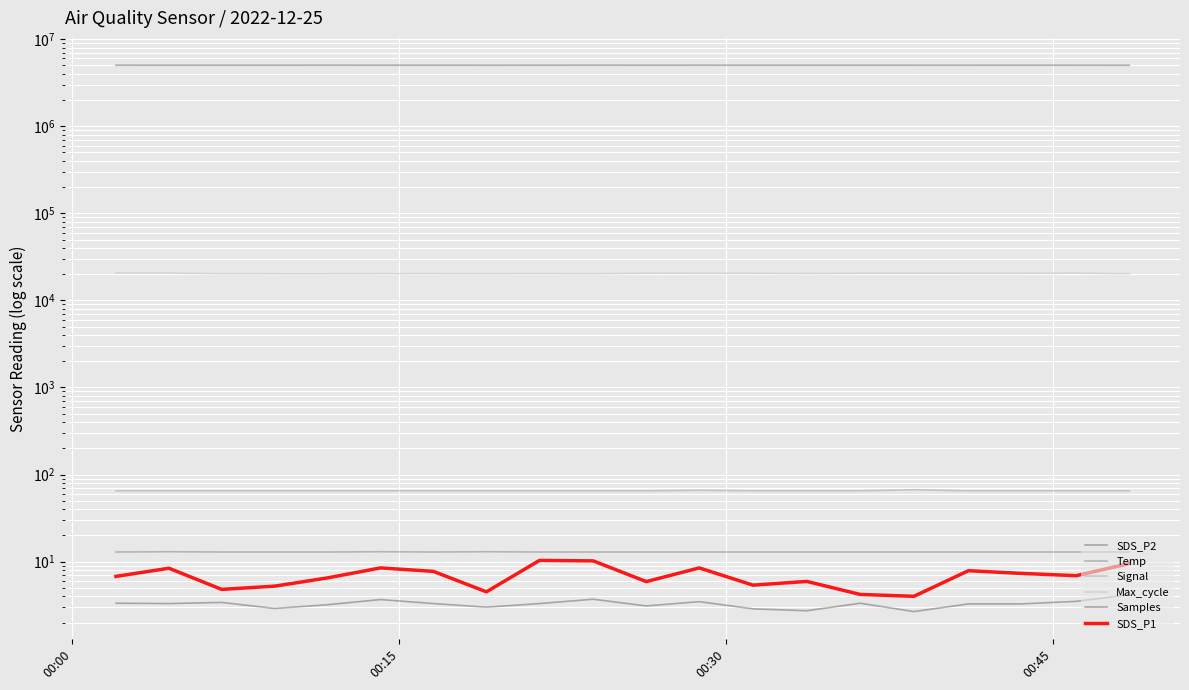

True or false: Max_cycle and Samples cross at least once.

False